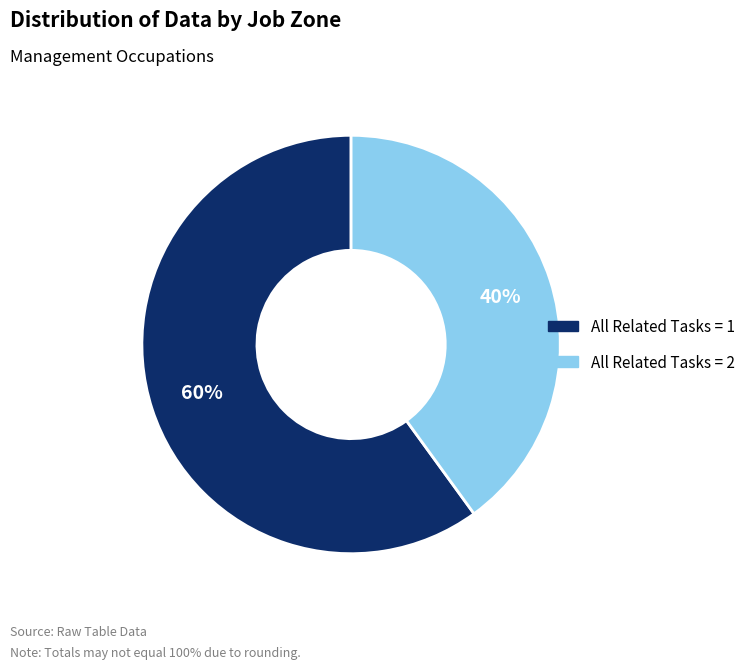

Is there a majority slice in this chart?

Yes